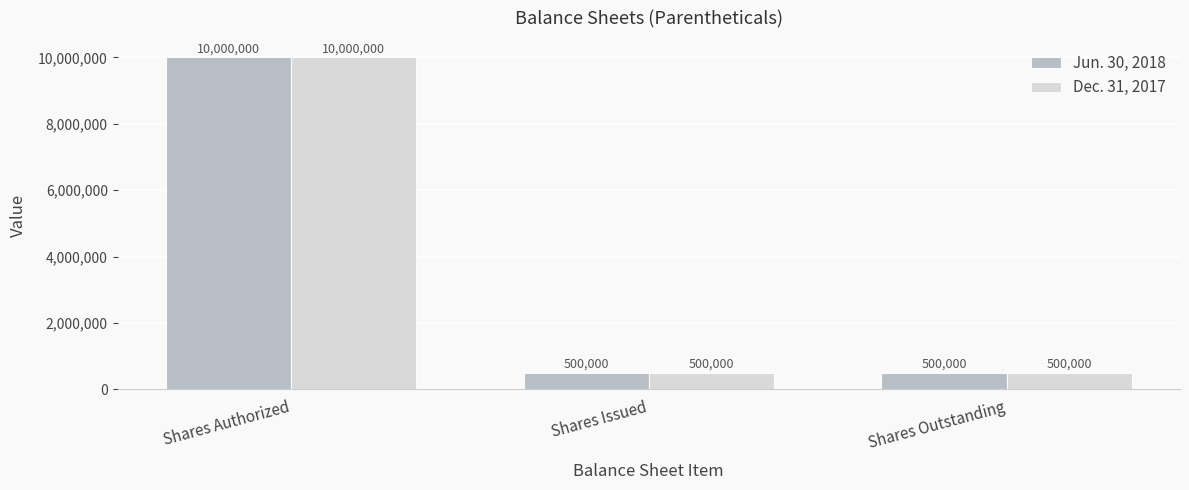

What is the value of the Dec. 31, 2017 bar at the 3rd from the left?

500000